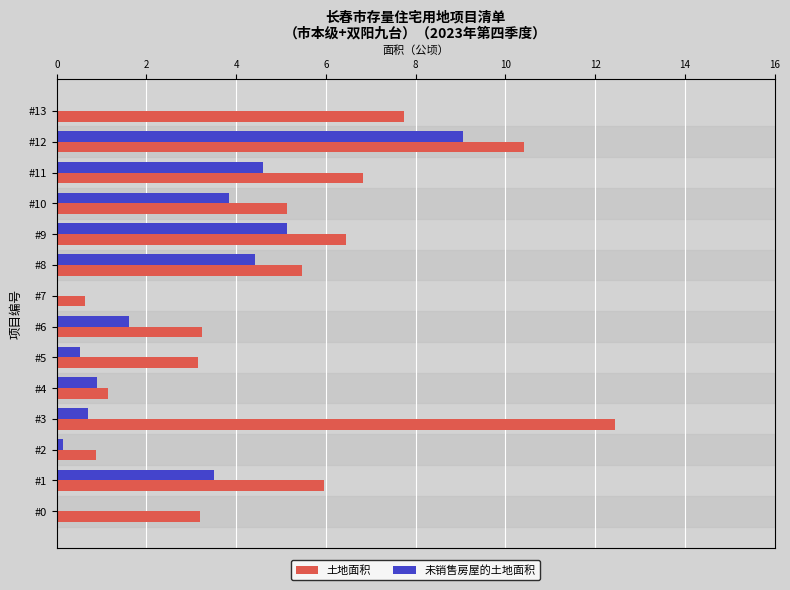

Is it true that 未销售房屋的土地面积 equals 7.5 at #9?

False